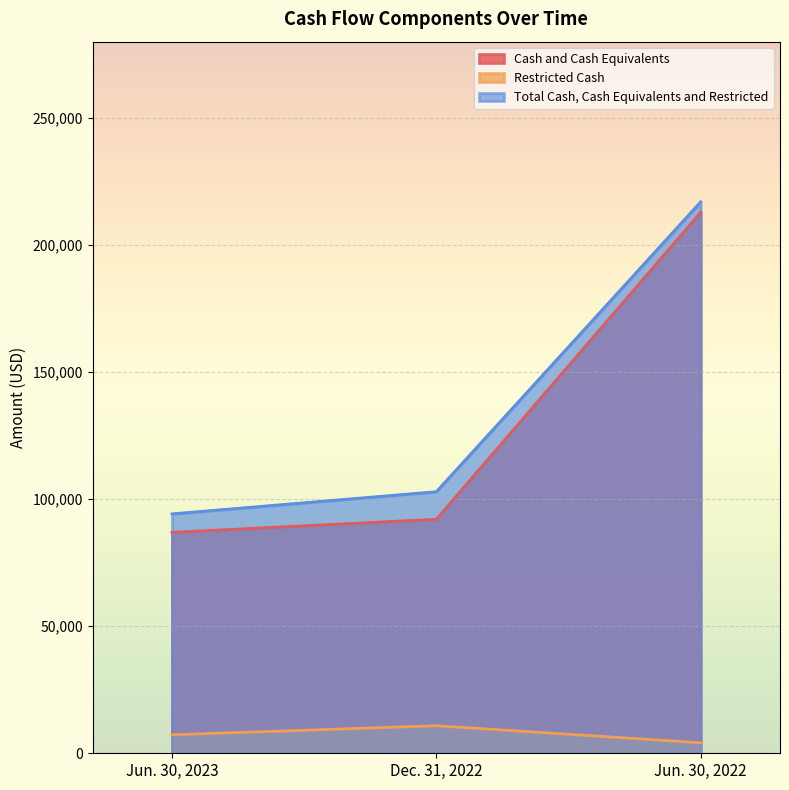

What is the value of the Restricted Cash point at the 3rd from the left?

4132